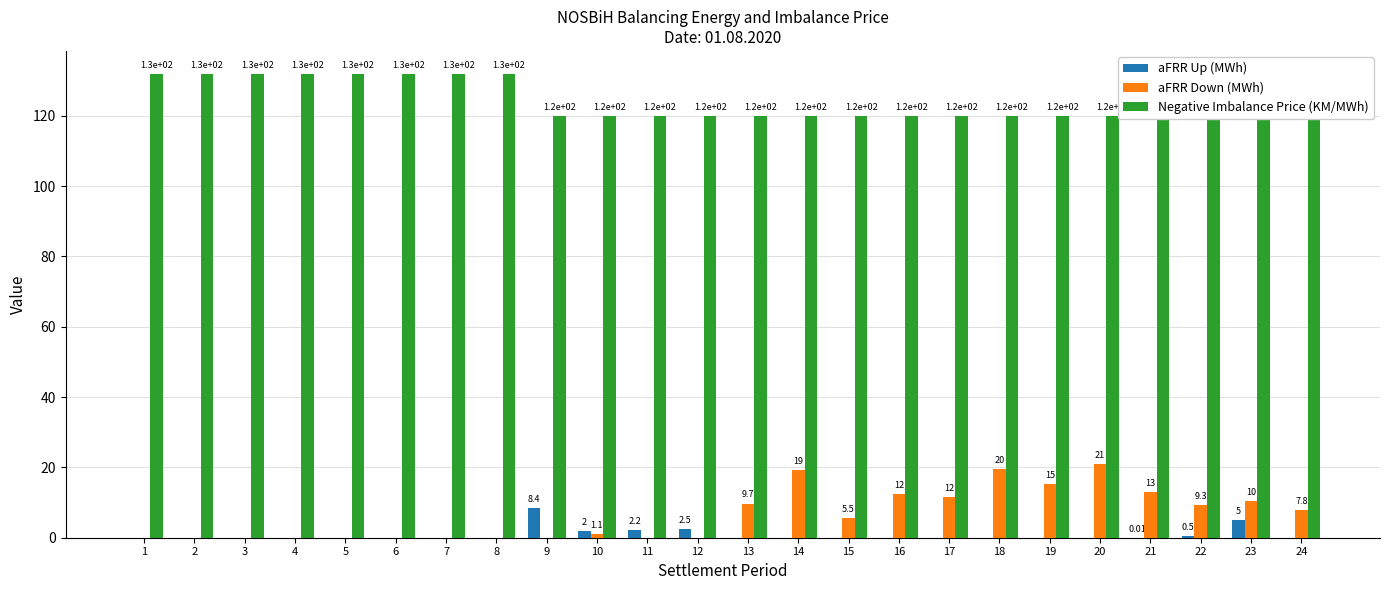

The Negative Imbalance Price (KM/MWh) series shows 120.0 at 18. True or false?

True